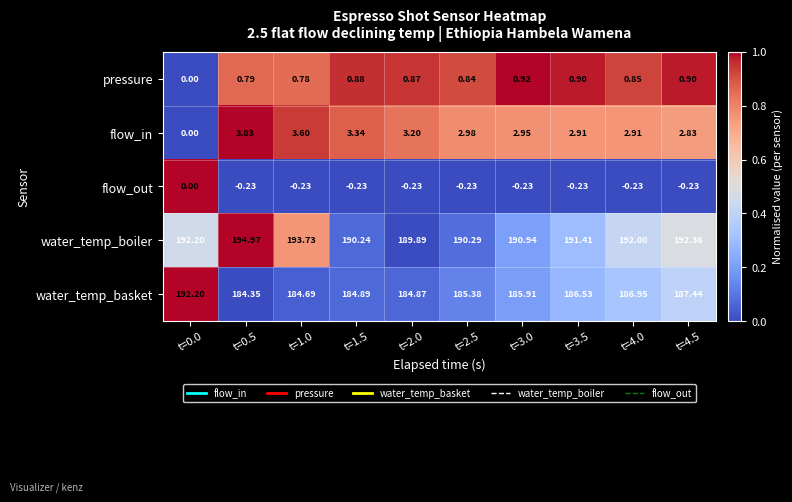

Between t=0.5 and t=1.0, which series saw the biggest shift?

water_temp_boiler